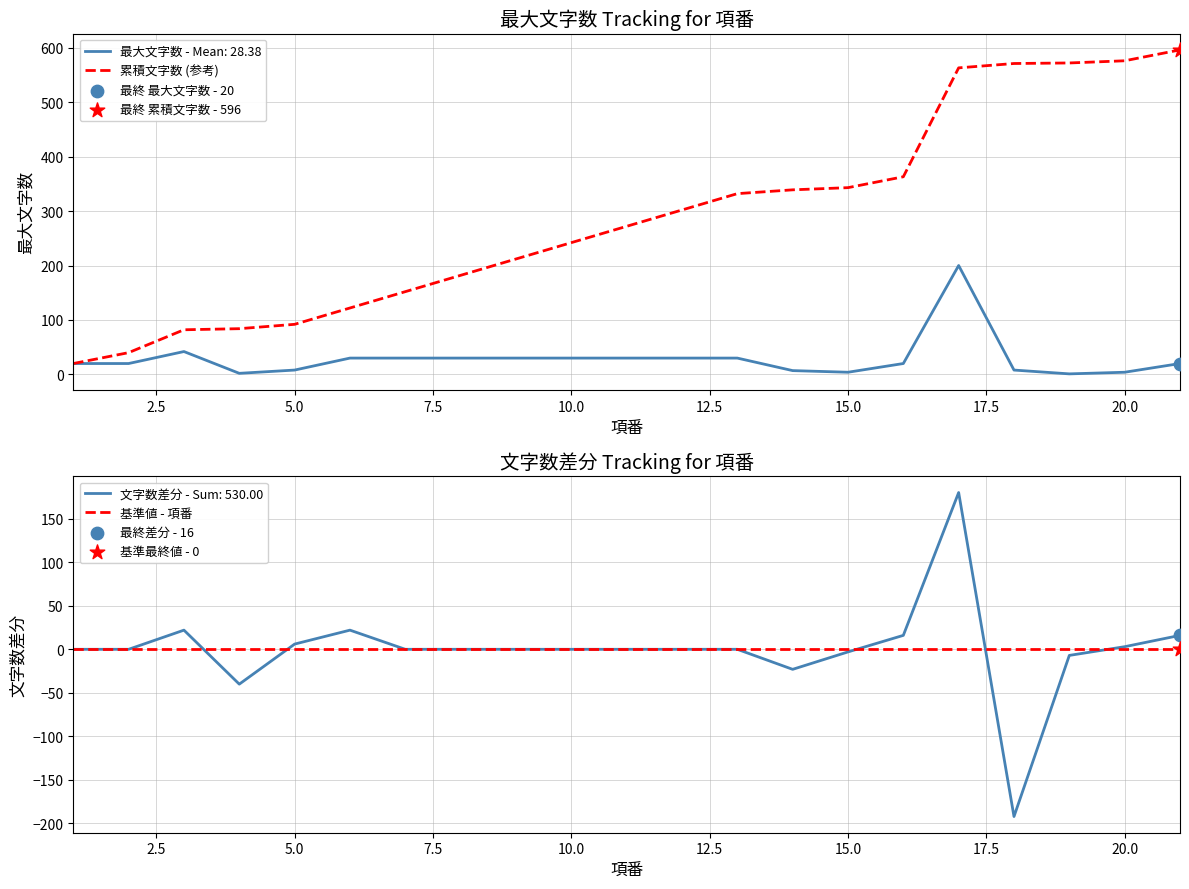

At how many categories does at least one series exceed 217?

12